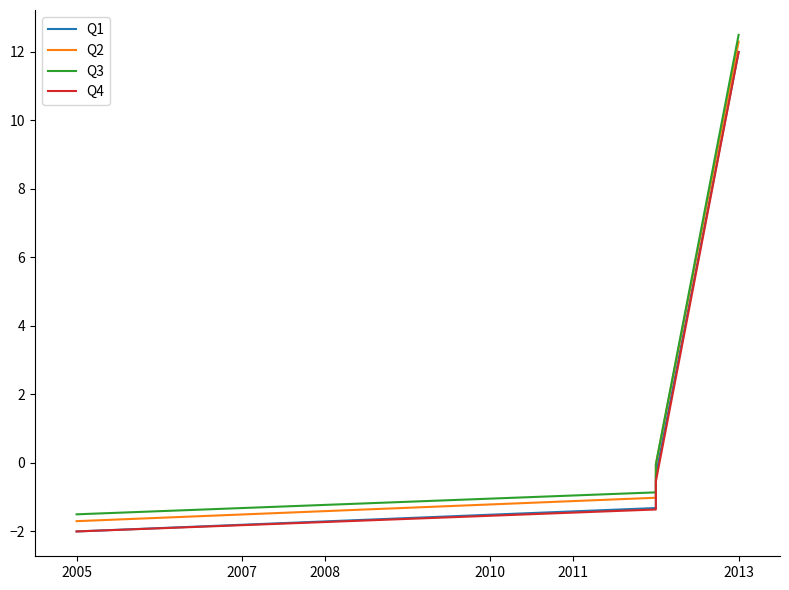

Reading right to left, extract all data points from this chart.

Q1: 12.0	-0.3	-1.3	-2.0
Q2: 12.3	-0.0	-1.0	-1.7
Q3: 12.5	-0.0	-0.9	-1.5
Q4: 12.0	-0.5	-1.4	-2.0